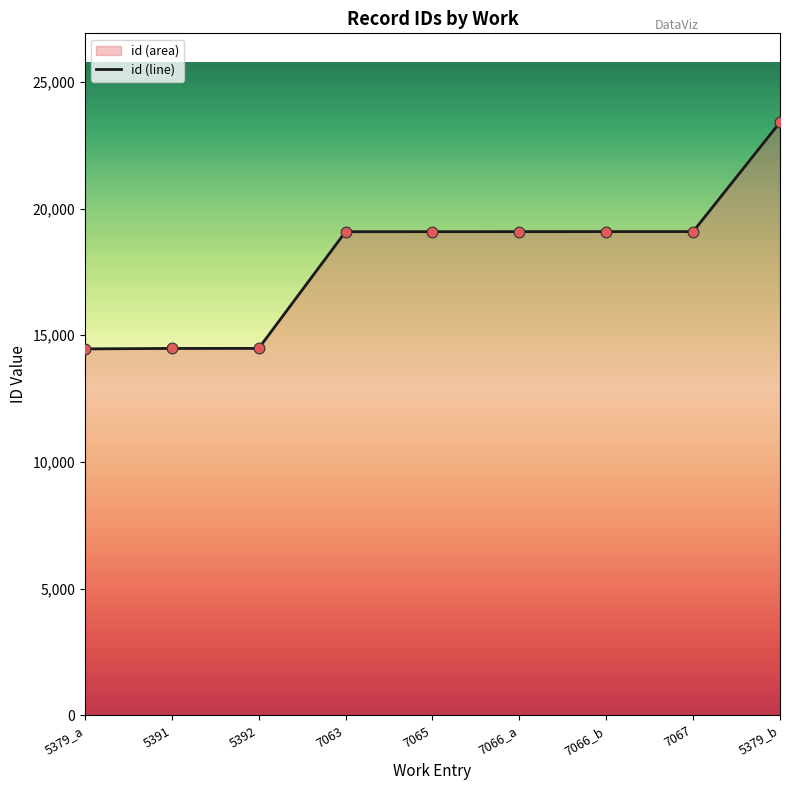

Which series contains the lowest Y value?

id_line